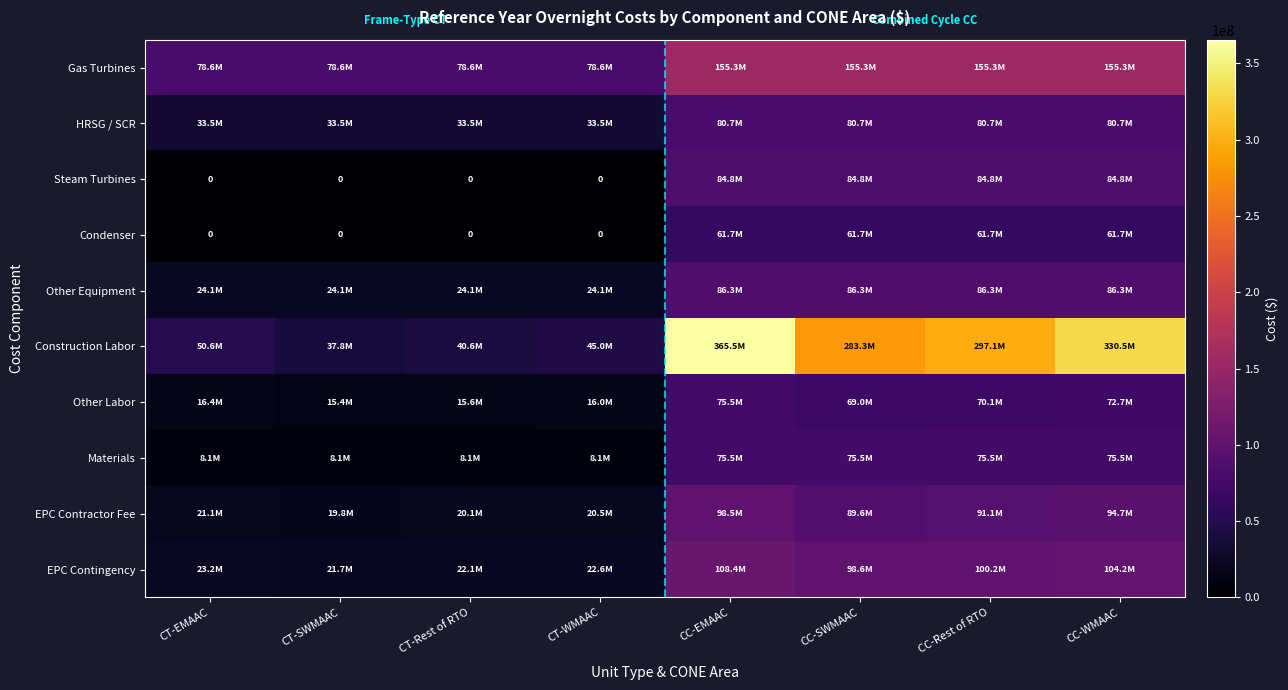

Which series has the largest total across all categories?

Construction Labor